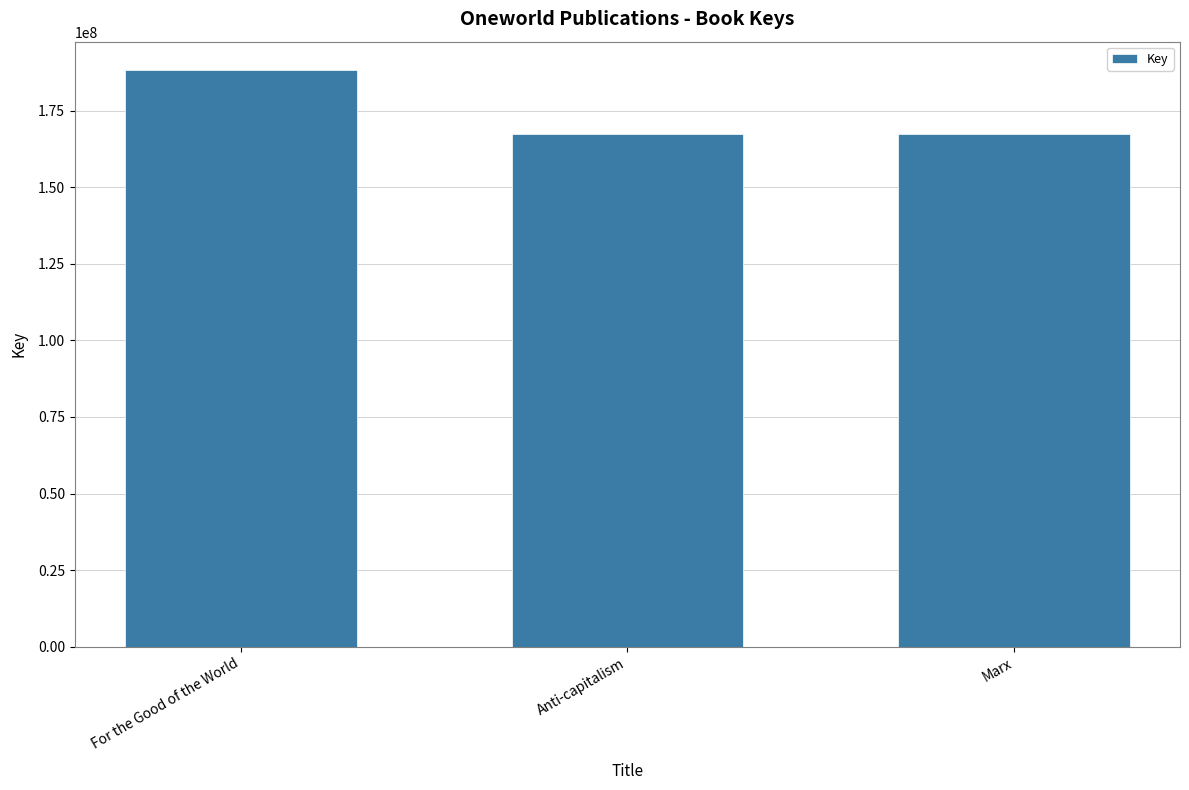

What is the change in value from For the Good of the World to Marx?

-20586995